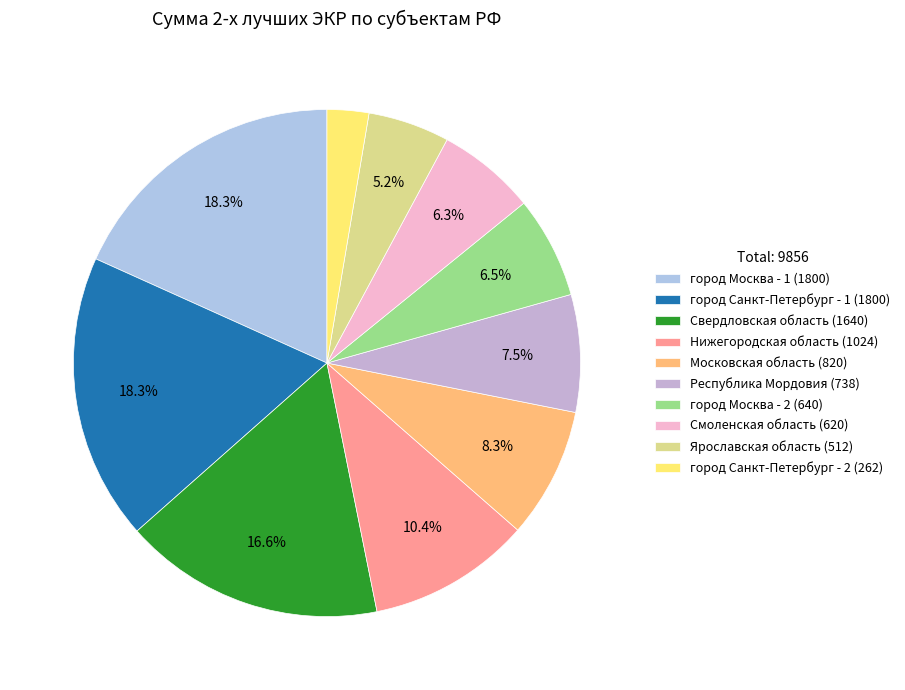

Count the number of slices in the pie.

10